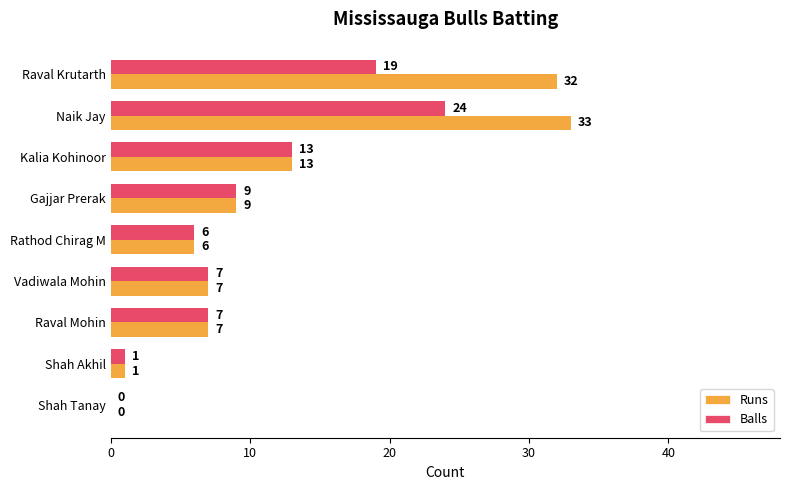

What is the maximum value shown in the chart?

33